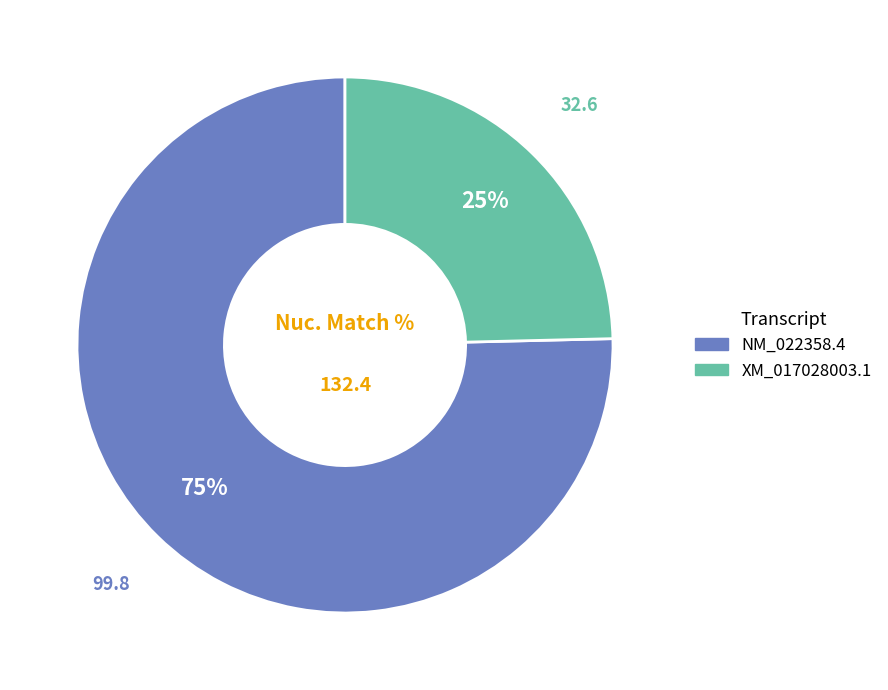

How many slices are in this pie chart?

2